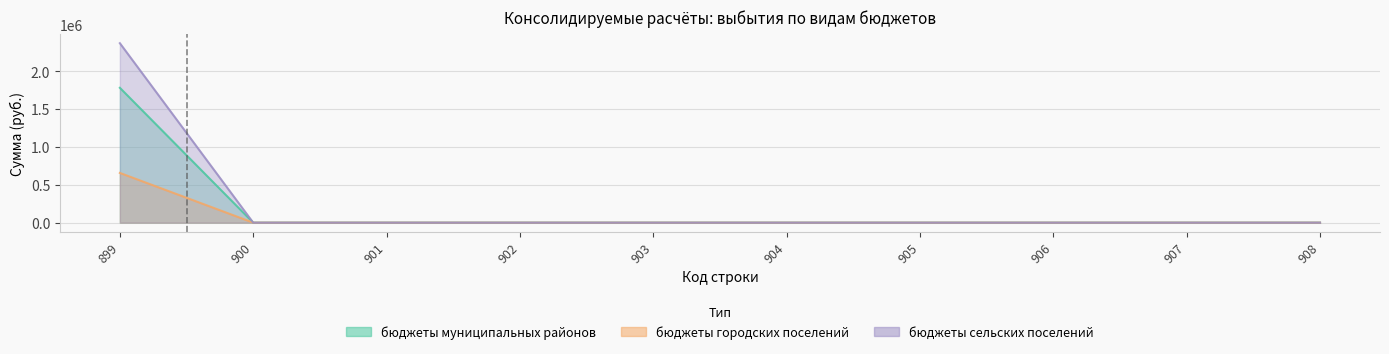

True or false: бюджеты муниципальных районов and бюджеты городских поселений intersect in this chart.

False